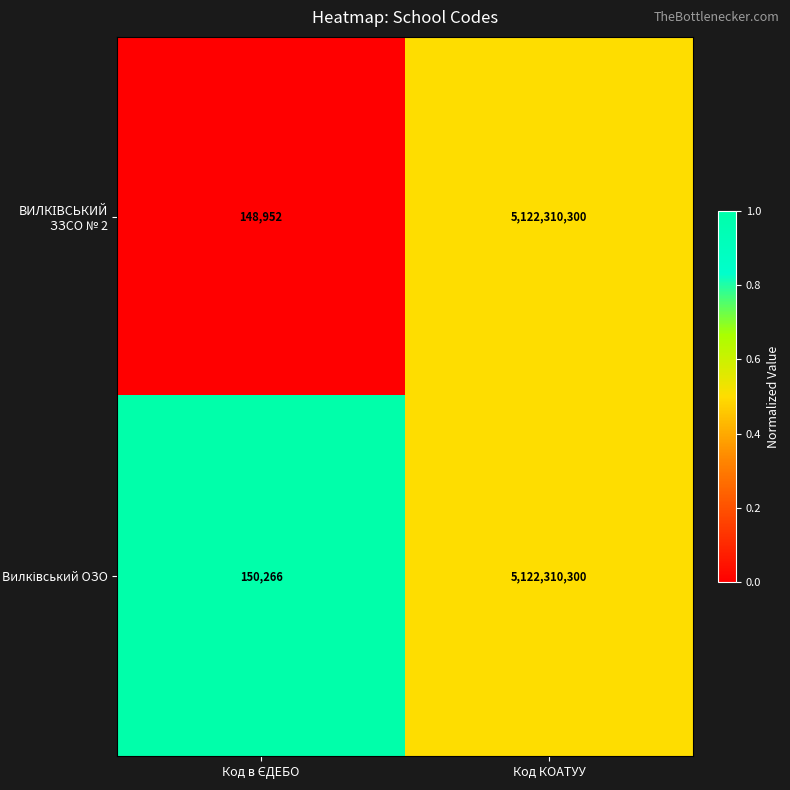

What is the total value across all series at Код КОАТУУ?

10244620600